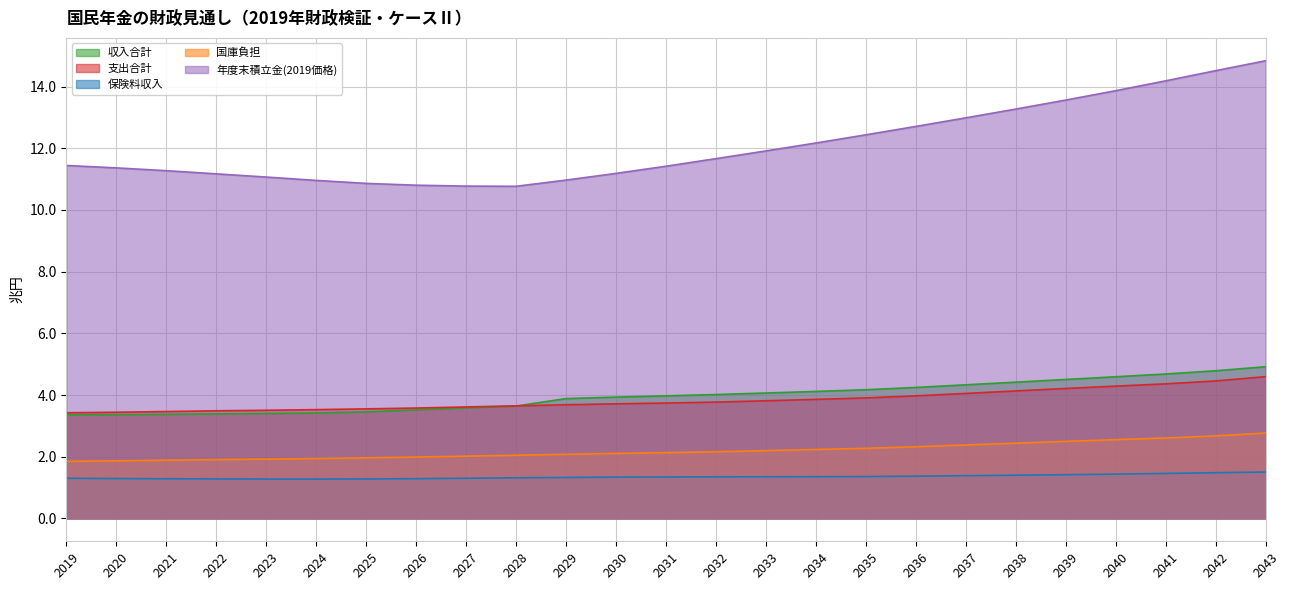

Reading right to left, transcribe all the data shown in this chart.

収入合計: 2043=4.9	2042=4.8	2041=4.7	2040=4.6	2039=4.5	2038=4.4	2037=4.3	2036=4.2	2035=4.2	2034=4.1	2033=4.1	2032=4.0	2031=4.0	2030=3.9	2029=3.9	2028=3.6	2027=3.6	2026=3.5	2025=3.5	2024=3.4	2023=3.4	2022=3.4	2021=3.4	2020=3.4	2019=3.4
支出合計: 2043=4.6	2042=4.5	2041=4.4	2040=4.3	2039=4.2	2038=4.1	2037=4.1	2036=4.0	2035=3.9	2034=3.9	2033=3.8	2032=3.8	2031=3.7	2030=3.7	2029=3.7	2028=3.6	2027=3.6	2026=3.6	2025=3.6	2024=3.5	2023=3.5	2022=3.5	2021=3.5	2020=3.4	2019=3.4
保険料収入: 2043=1.5	2042=1.5	2041=1.5	2040=1.4	2039=1.4	2038=1.4	2037=1.4	2036=1.4	2035=1.4	2034=1.4	2033=1.3	2032=1.3	2031=1.3	2030=1.3	2029=1.3	2028=1.3	2027=1.3	2026=1.3	2025=1.3	2024=1.3	2023=1.3	2022=1.3	2021=1.3	2020=1.3	2019=1.3
国庫負担: 2043=2.8	2042=2.7	2041=2.6	2040=2.6	2039=2.5	2038=2.4	2037=2.4	2036=2.3	2035=2.3	2034=2.2	2033=2.2	2032=2.2	2031=2.1	2030=2.1	2029=2.1	2028=2.0	2027=2.0	2026=2.0	2025=2.0	2024=1.9	2023=1.9	2022=1.9	2021=1.9	2020=1.9	2019=1.8
年度末積立金(2019価格): 2043=14.8	2042=14.5	2041=14.2	2040=13.9	2039=13.6	2038=13.3	2037=13.0	2036=12.7	2035=12.4	2034=12.2	2033=11.9	2032=11.7	2031=11.4	2030=11.2	2029=11.0	2028=10.8	2027=10.8	2026=10.8	2025=10.9	2024=11.0	2023=11.1	2022=11.2	2021=11.3	2020=11.4	2019=11.4